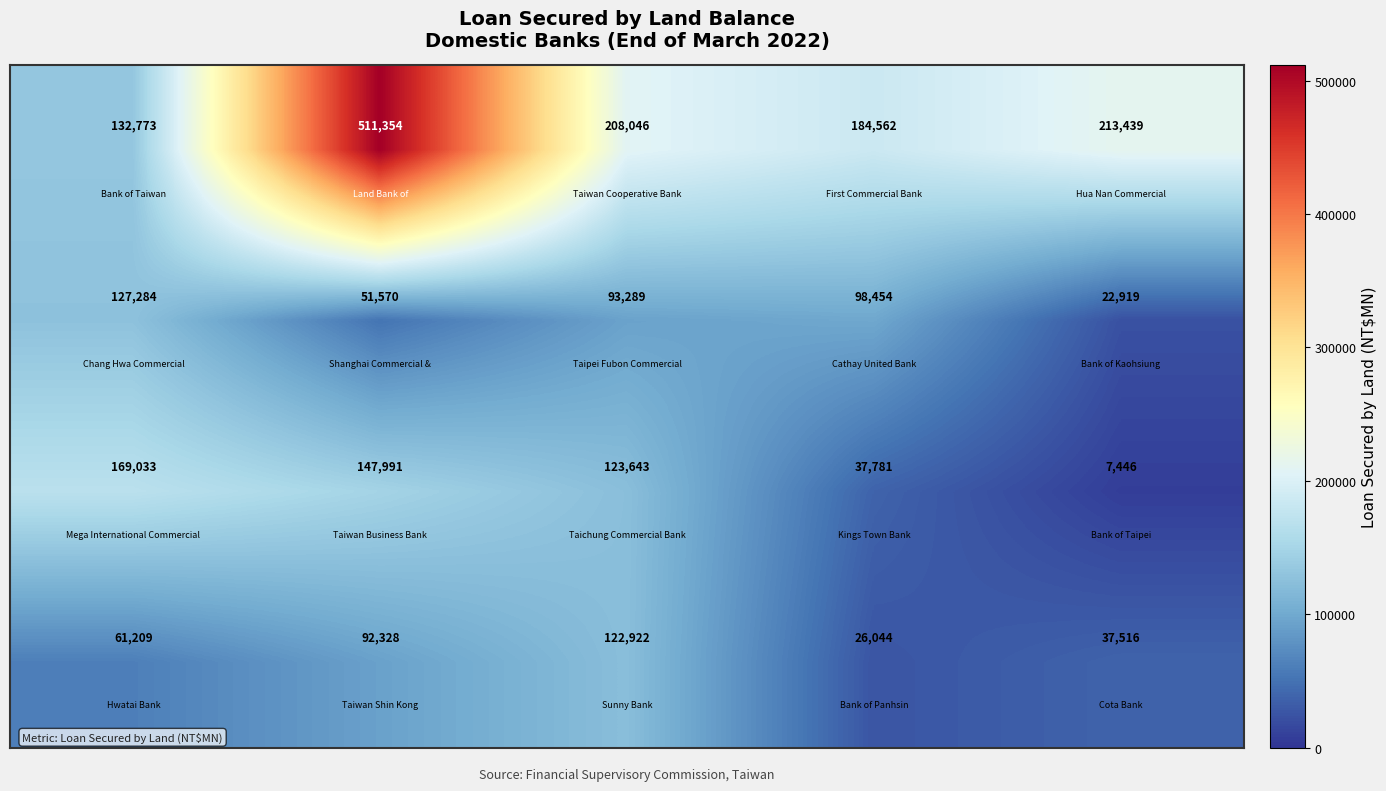

How many categories are shown in the chart?

5